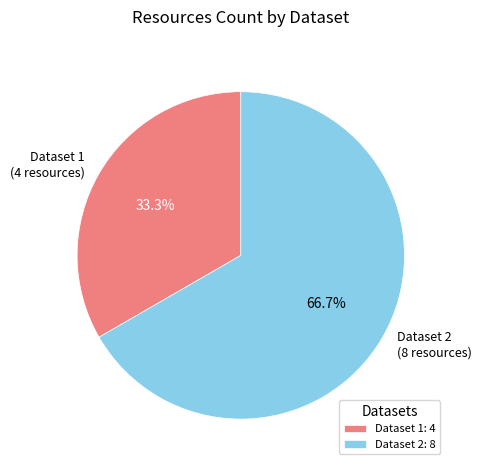

What portion of the pie excludes Dataset 2: 8?

33.3%